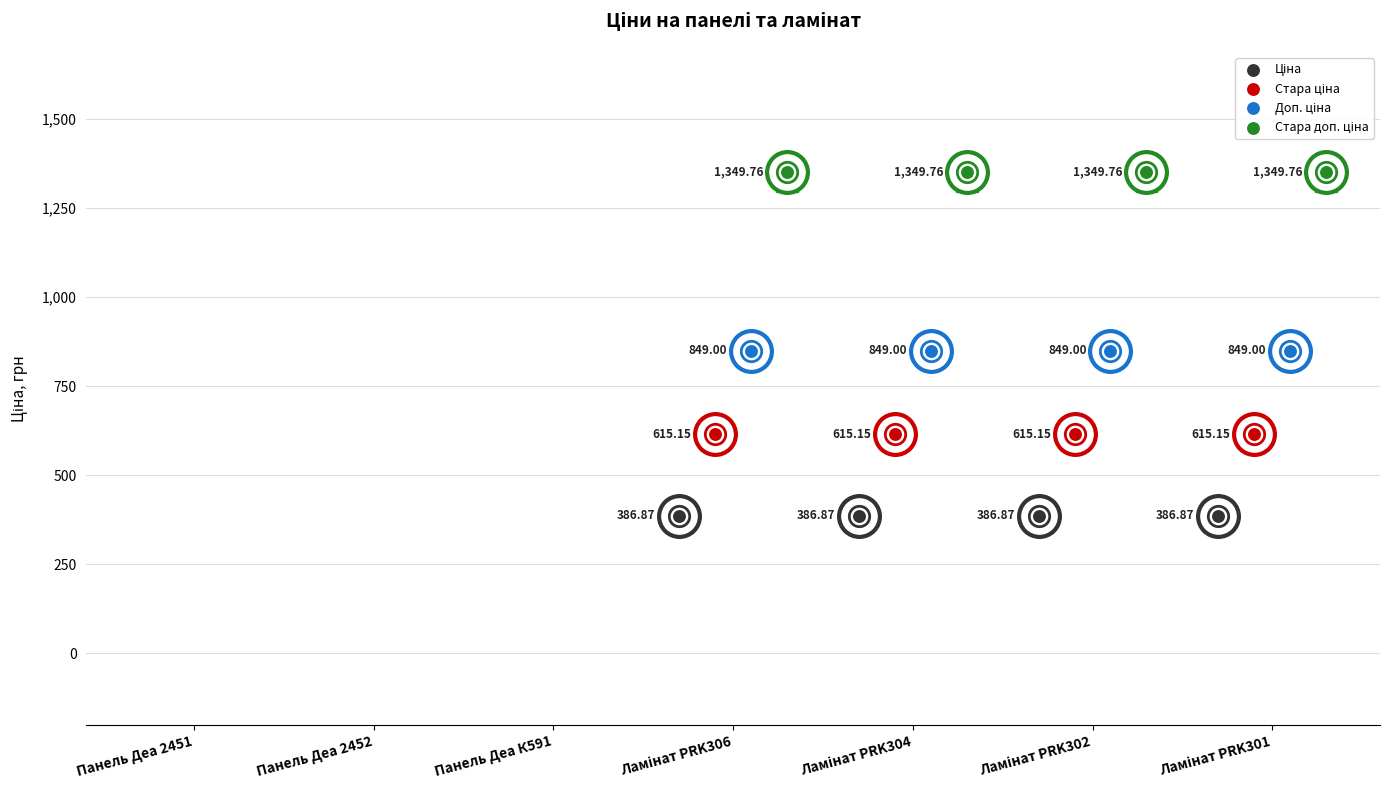

What are all the series names shown in the legend?

Ціна, Стара ціна, Доп. ціна, Стара доп. ціна